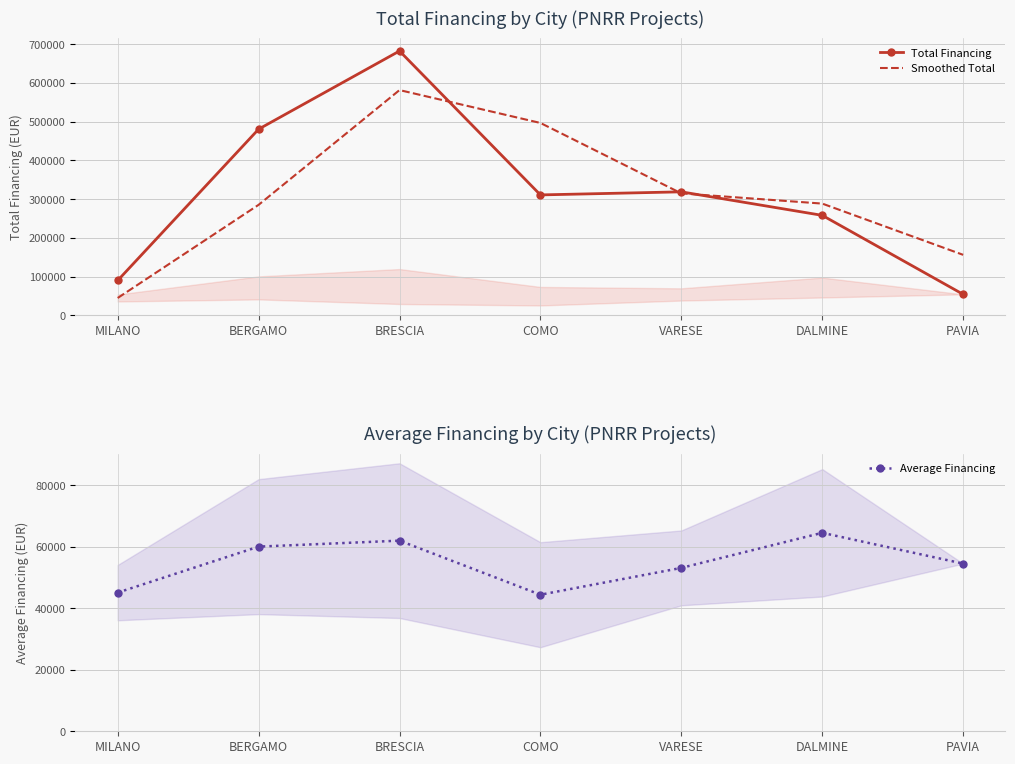

How many lines are shown in the chart?

3